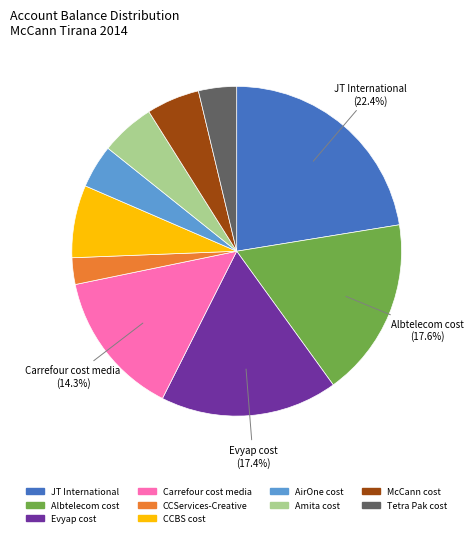

The McCann cost slice represents 5% of the pie. True or false?

True